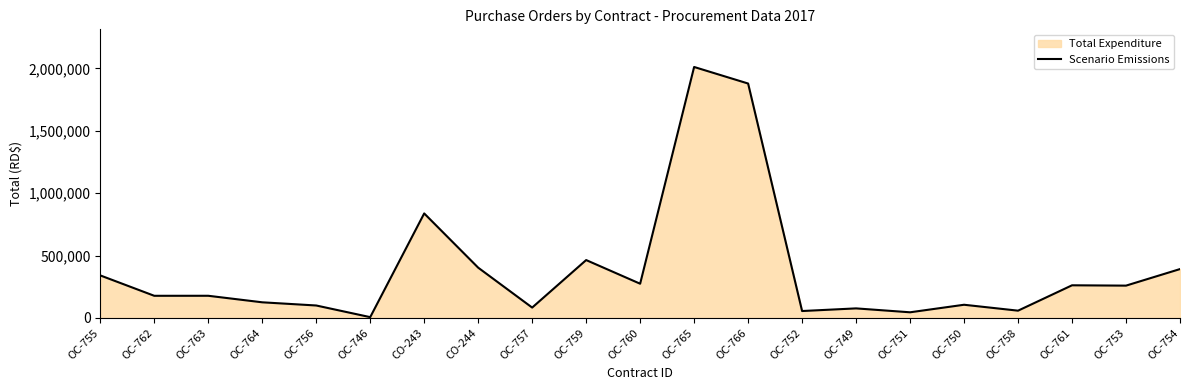

Which category has the lowest value across all series?

OC-746